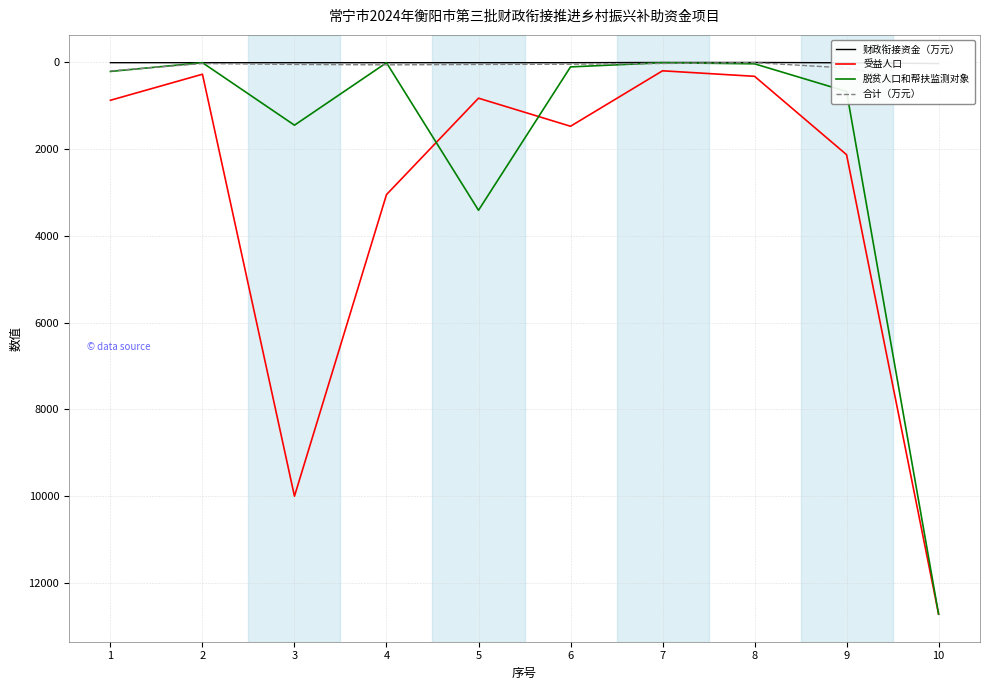

What is the value of the 合计（万元） point at the 3rd from the left?

50